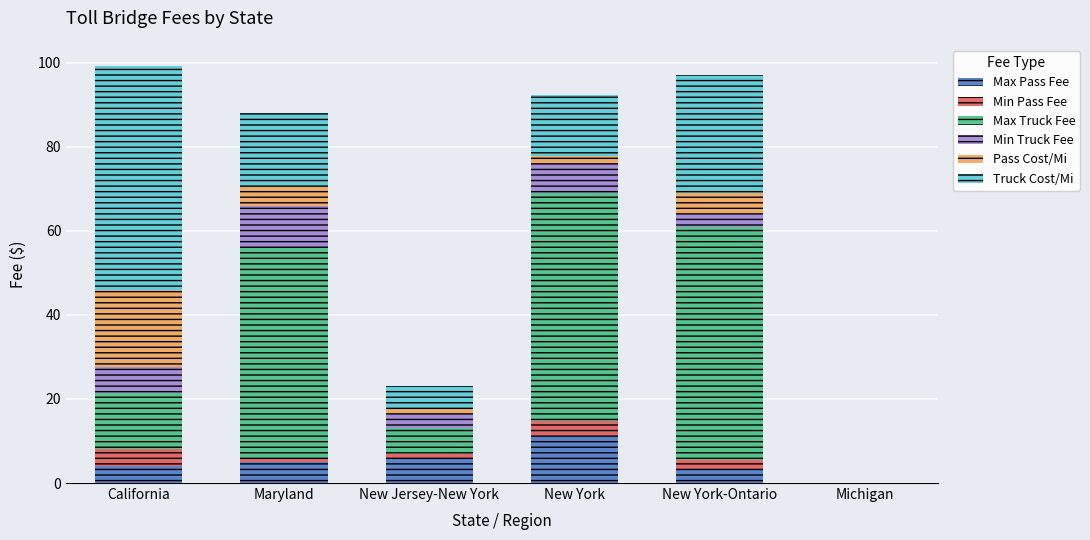

The Max Pass Fee series shows 6.0 at New Jersey-New York. True or false?

True